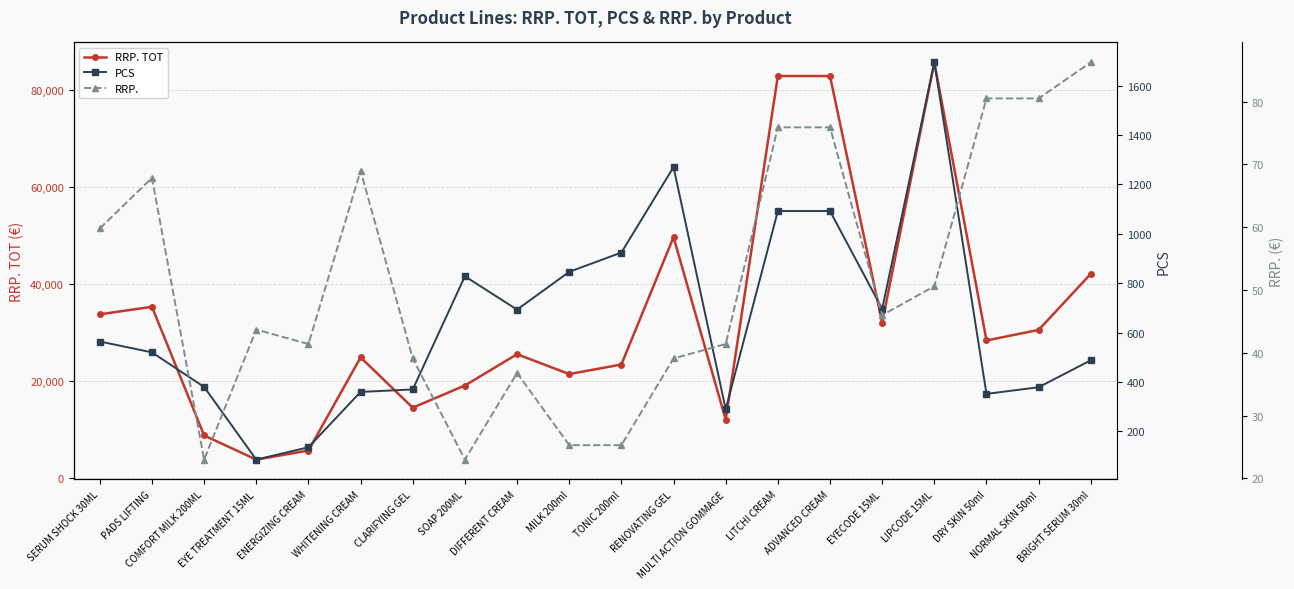

Reading left to right, transcribe all the data shown in this chart.

RRP. TOT: 33727.2	35282.0	8740.0	3758.2	5630.4	24840.0	14467.0	19044.0	25502.4	21403.8	23377.2	49657.0	12006.0	82882.8	82882.8	32016.0	85716.4	28336.0	30509.5	42090.0
PCS: 564.0	520.0	380.0	86.0	136.0	360.0	370.0	828.0	693.0	846.0	924.0	1270.0	290.0	1092.0	1092.0	696.0	1694.0	352.0	379.0	488.0
RRP.: 59.8	67.8	23.0	43.7	41.4	69.0	39.1	23.0	36.8	25.3	25.3	39.1	41.4	75.9	75.9	46.0	50.6	80.5	80.5	86.2